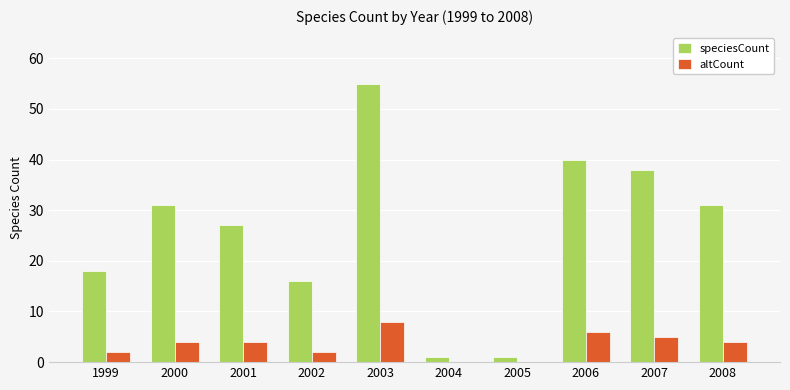

The value of speciesCount at 2000 is 31. True or false?

True